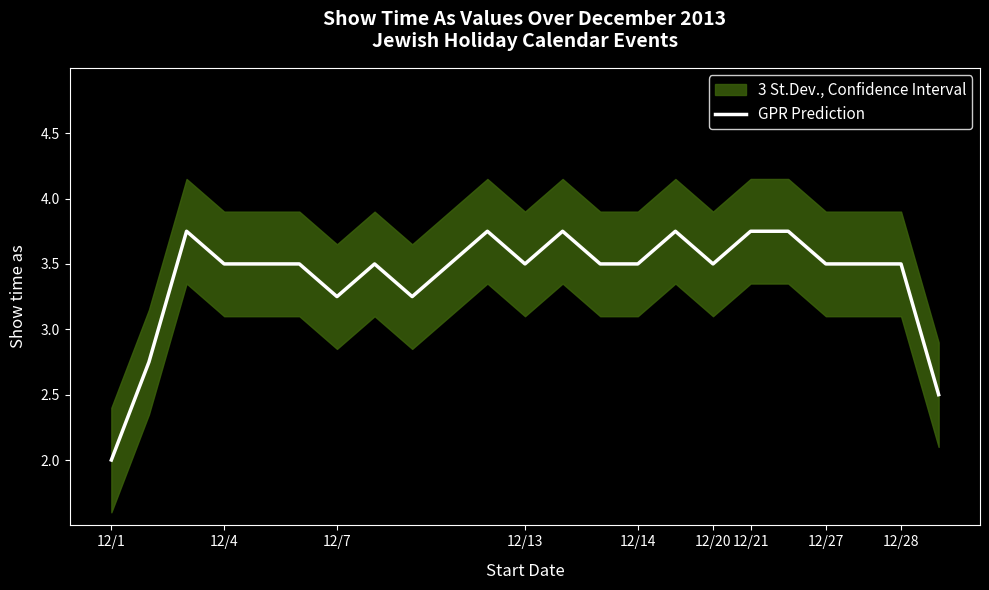

The value of GPR Prediction at 12/13 is 5.4. True or false?

False